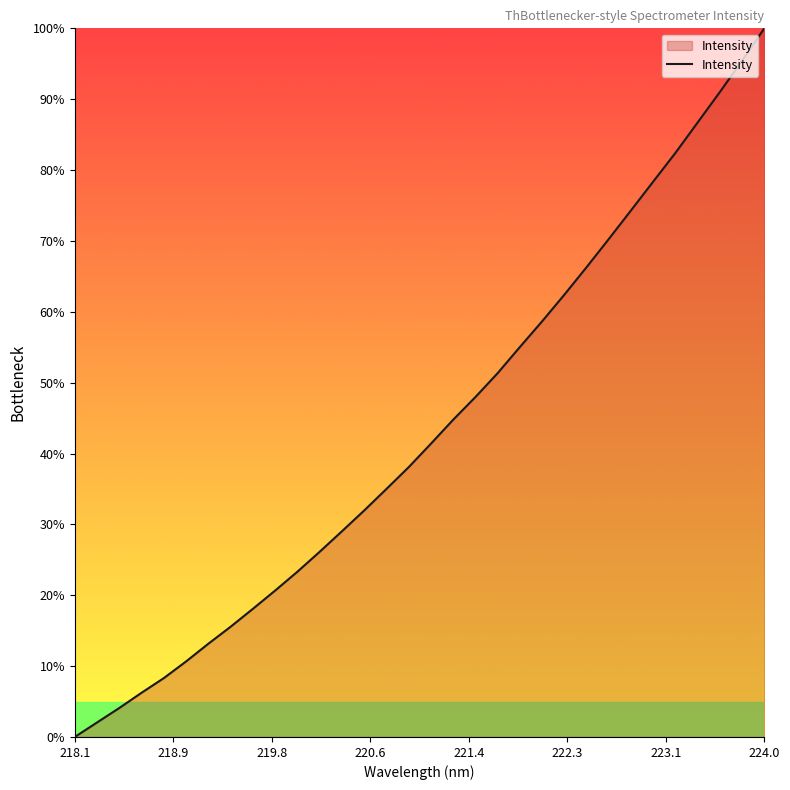

What is the greatest value displayed?

100.0